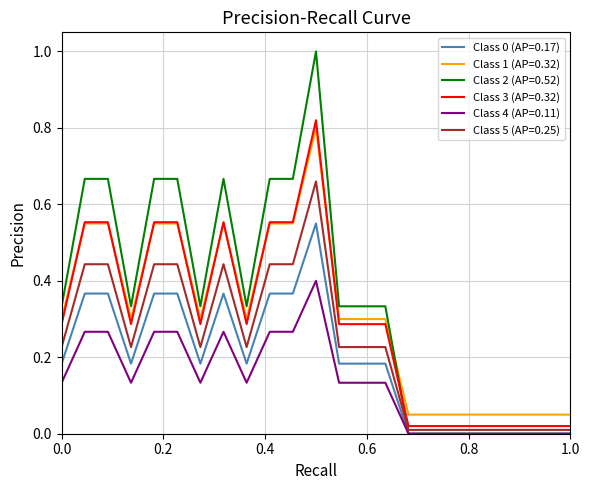

How many times do Class 3 (AP=0.32) and Class 2 (AP=0.52) cross each other?

1